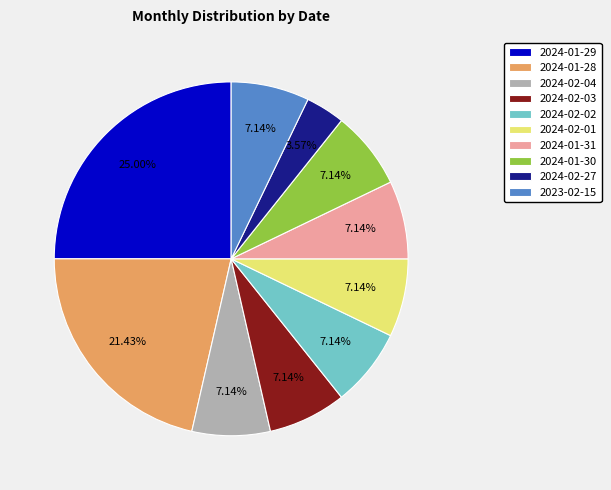

Is there a majority slice in this chart?

No